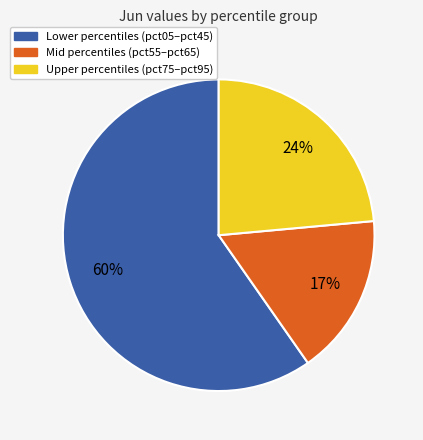

Is it true that Lower percentiles (pct05–pct45) is 51% of the pie?

False